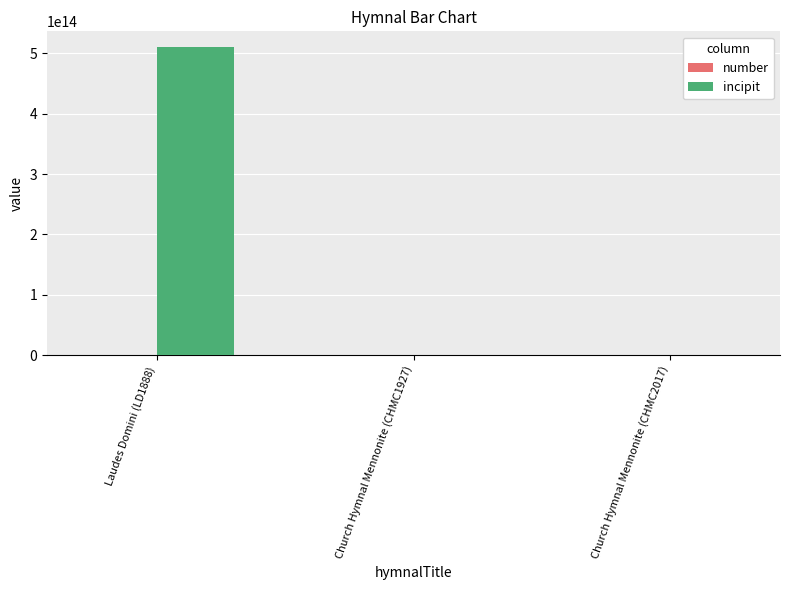

At which category is the sum across all series the highest?

Laudes Domini (LD1888)